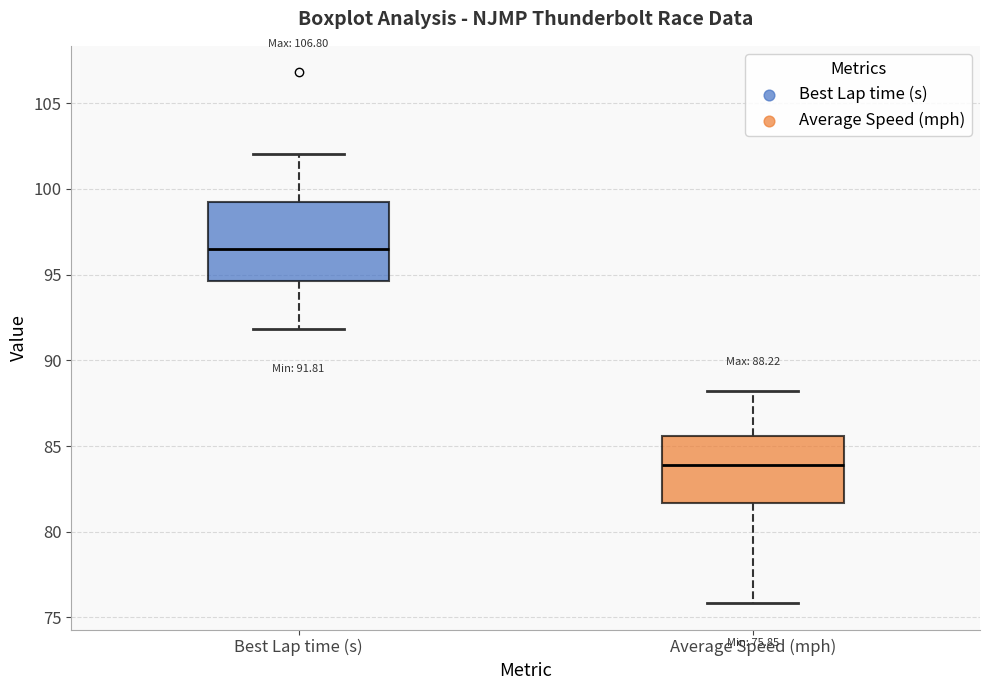

Which box is the tallest, from its lower edge to its upper edge?

Best Lap time (s)